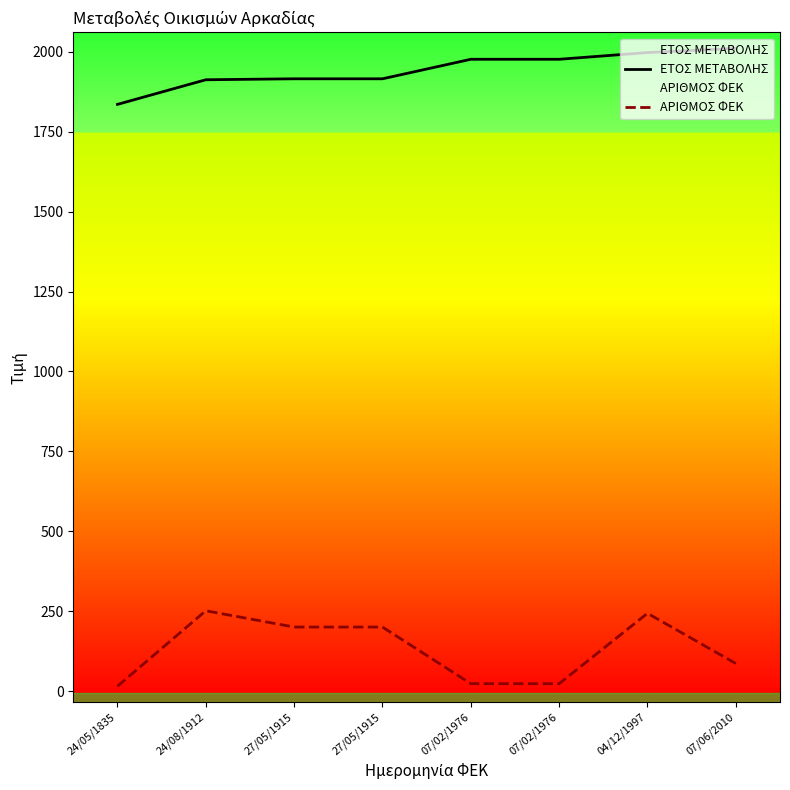

Reading left to right, what are all the values shown in this chart?

ΕΤΟΣ ΜΕΤΑΒΟΛΗΣ: 1835	1912	1915	1915	1976	1976	1997	2010
ΑΡΙΘΜΟΣ ΦΕΚ: 16	252	201	201	24	24	244	87